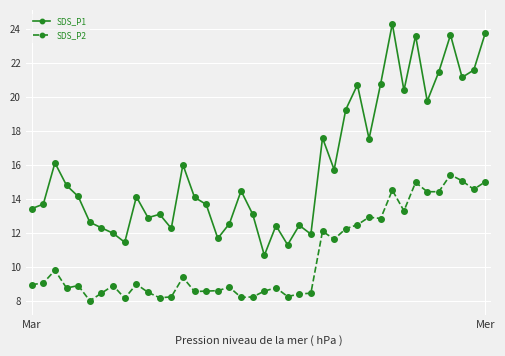

What is the minimum value shown in the chart?

8.0